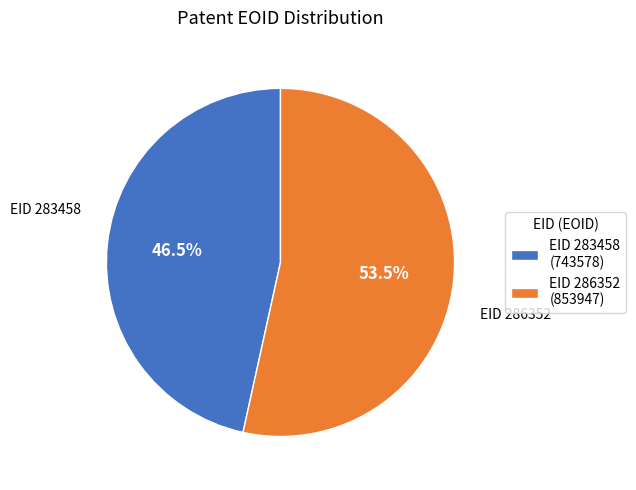

Is there any slice that represents more than half of the pie?

Yes